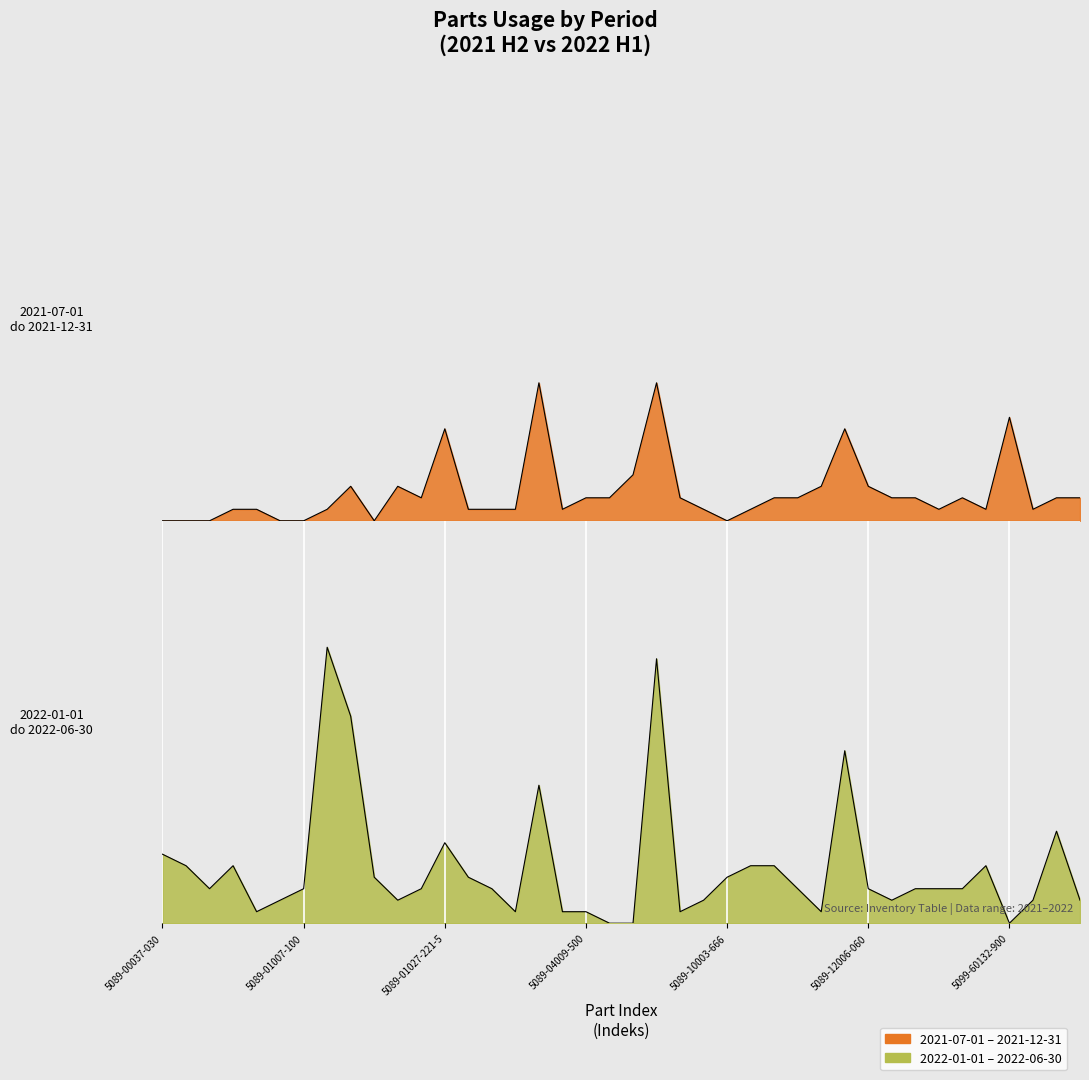

Is the value of Zużycie 2021-07-01 do 2021-12-31 at 5089-00037-040 greater than the value of Zużycie 2022-01-01 do 2022-06-30 at 5089-01012-020?

No